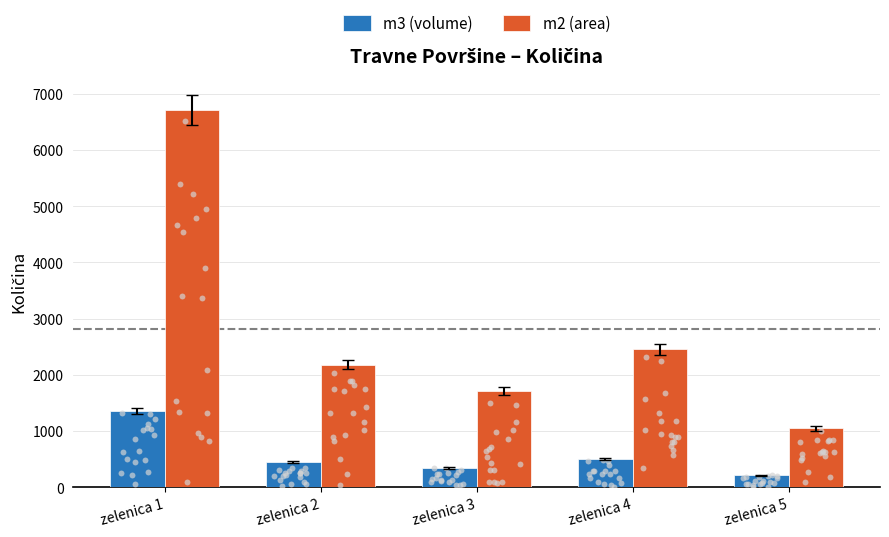

Which series has the largest total across all categories?

m2 (area)